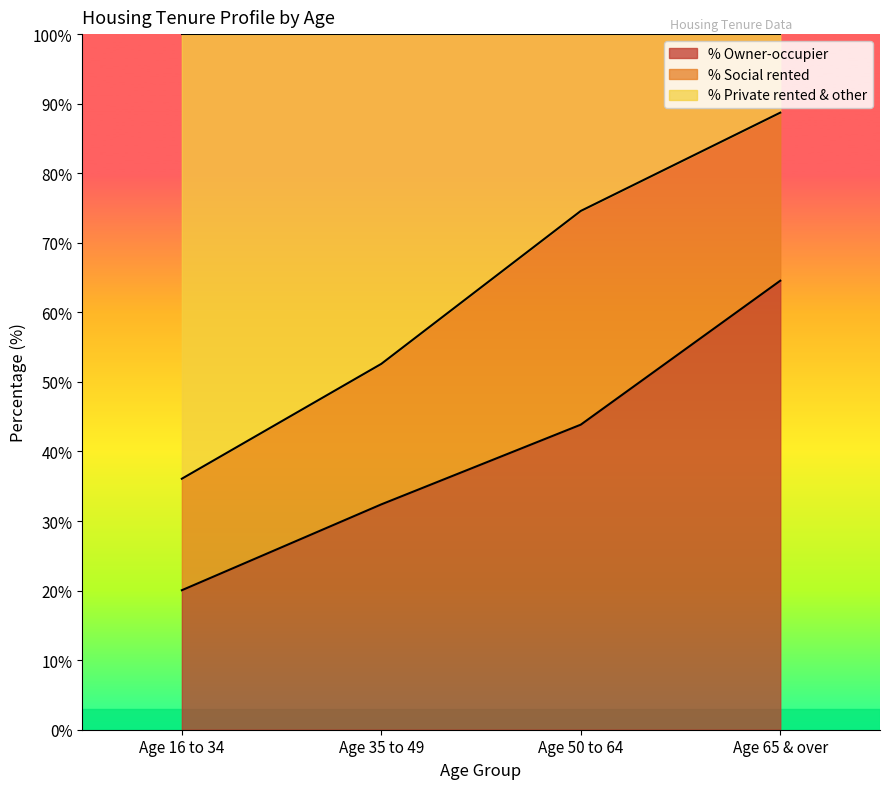

At which label does % Owner-occupier reach its minimum?

Age 16 to 34